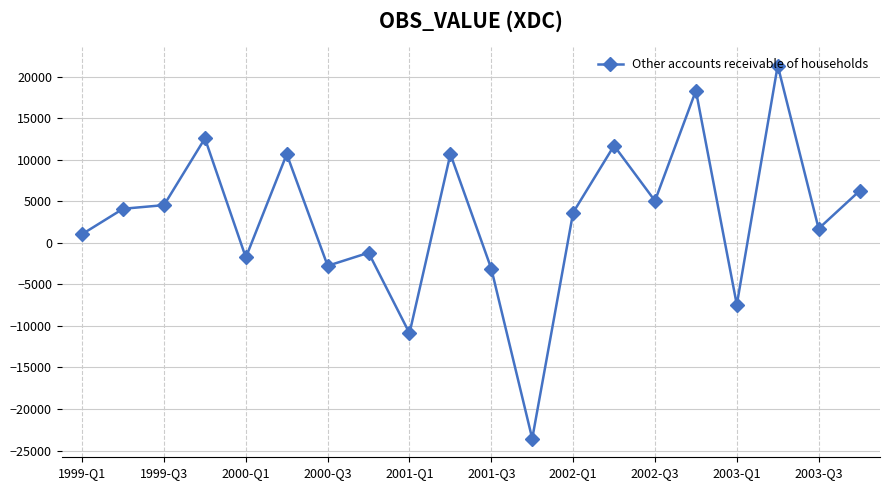

What is the difference between the maximum and minimum values?

44897.0